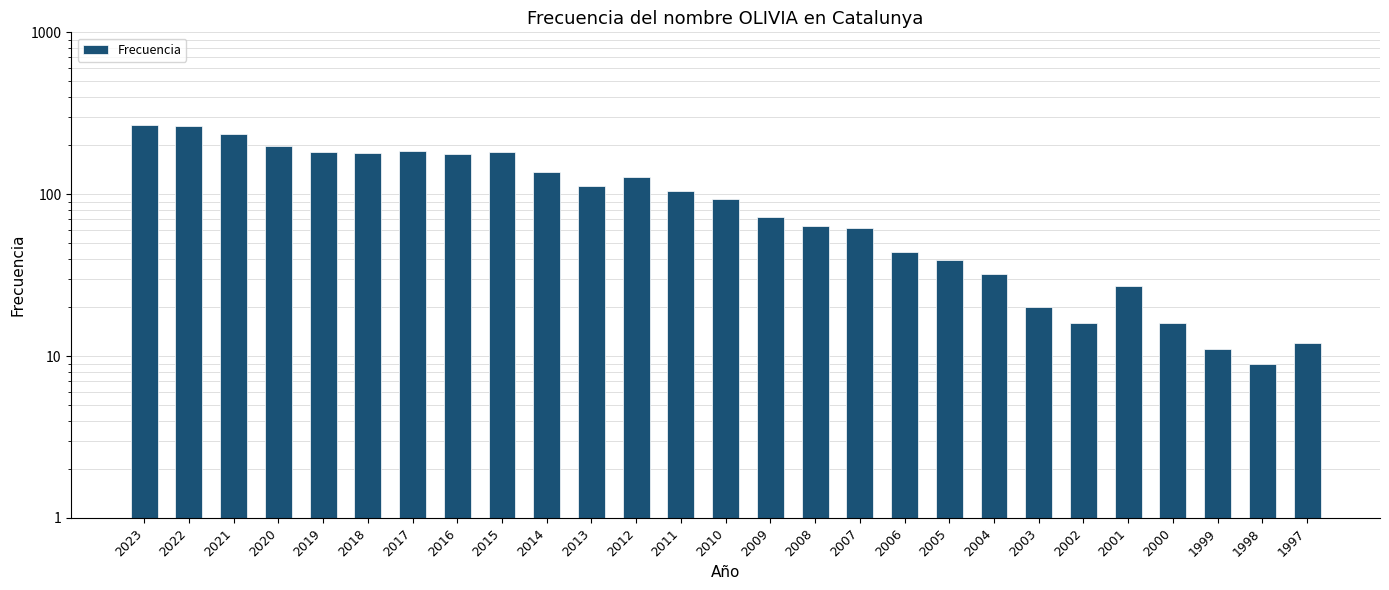

The chart shows a value of 20 at 2003. True or false?

True